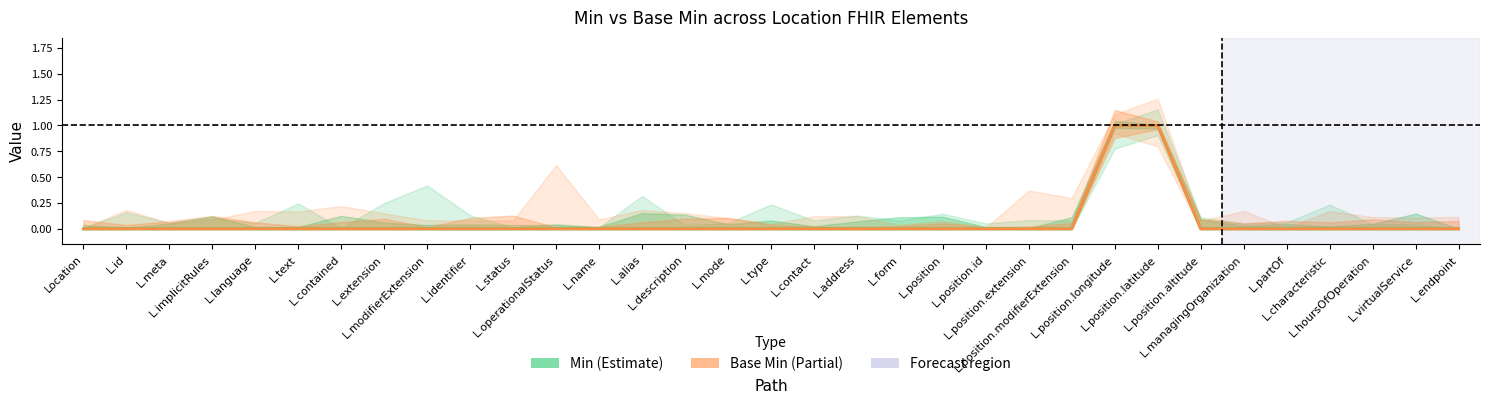

True or false: Base Min and Min intersect in this chart.

False